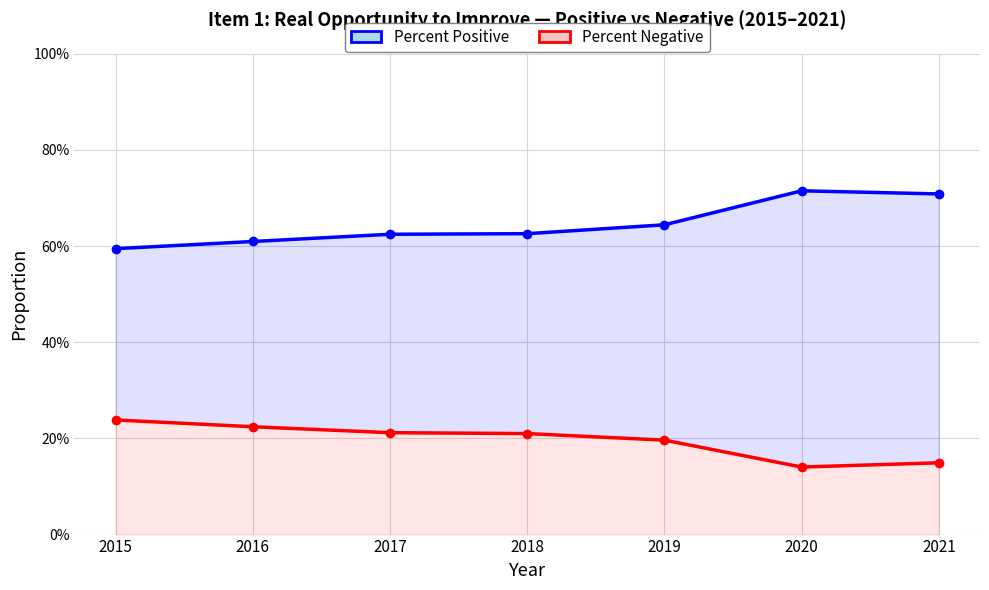

Reading right to left, extract all data points from this chart.

Percent Positive: 2021=0.7	2020=0.7	2019=0.6	2018=0.6	2017=0.6	2016=0.6	2015=0.6
Percent Negative: 2021=0.1	2020=0.1	2019=0.2	2018=0.2	2017=0.2	2016=0.2	2015=0.2